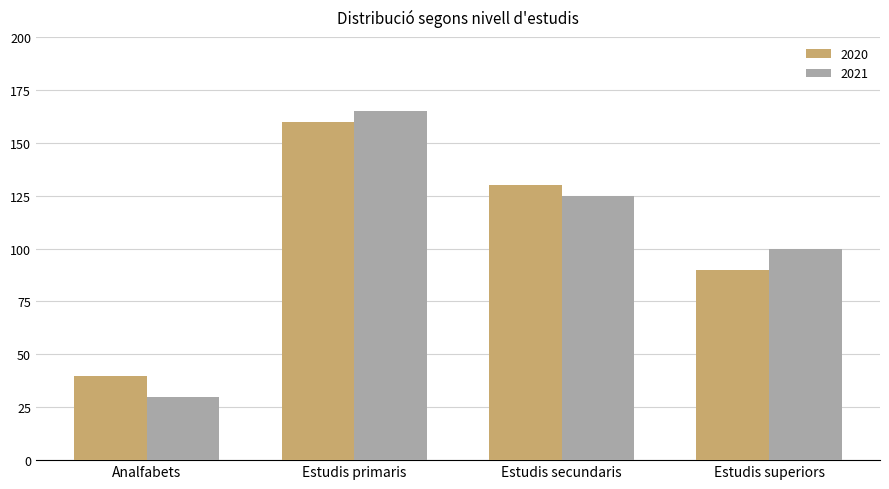

Count the number of data series in this chart.

2